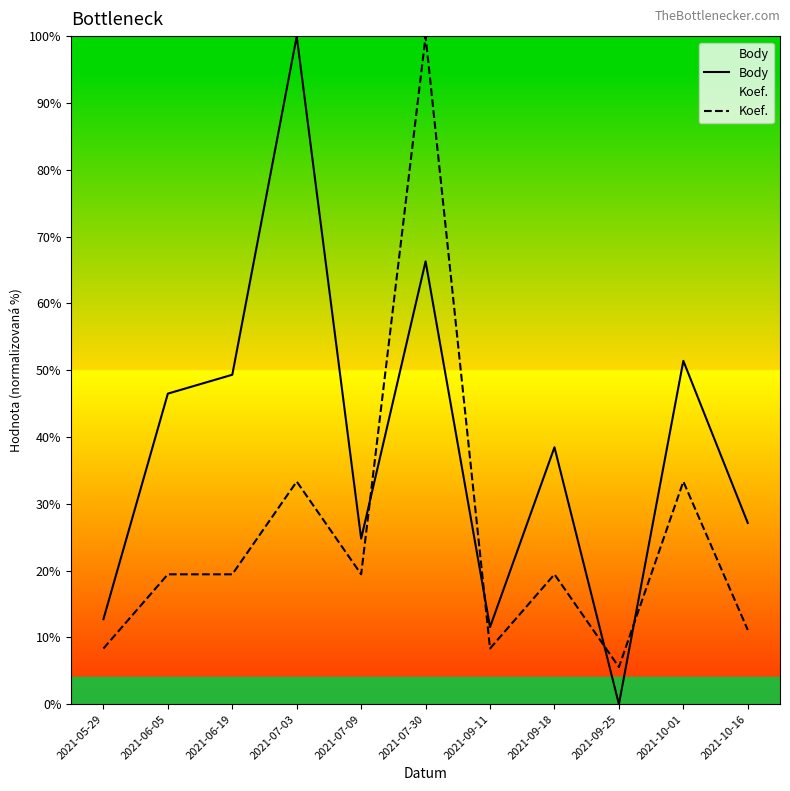

At which category does Koef. reach its first local valley?

2021-07-09